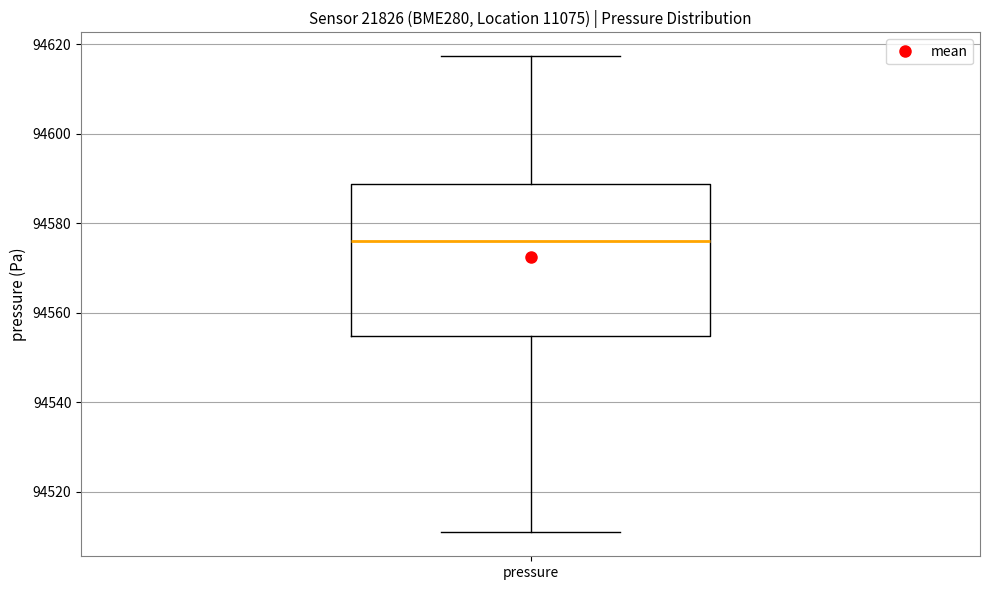

Transcribe this box plot: give where the median line is, the range the box spans, and where the two whiskers end, as read against the y-axis. The values are not printed on the chart, so give them approximately, as read against the axis.

median 94576, box 94554 to 94588, whiskers 94510 to 94618